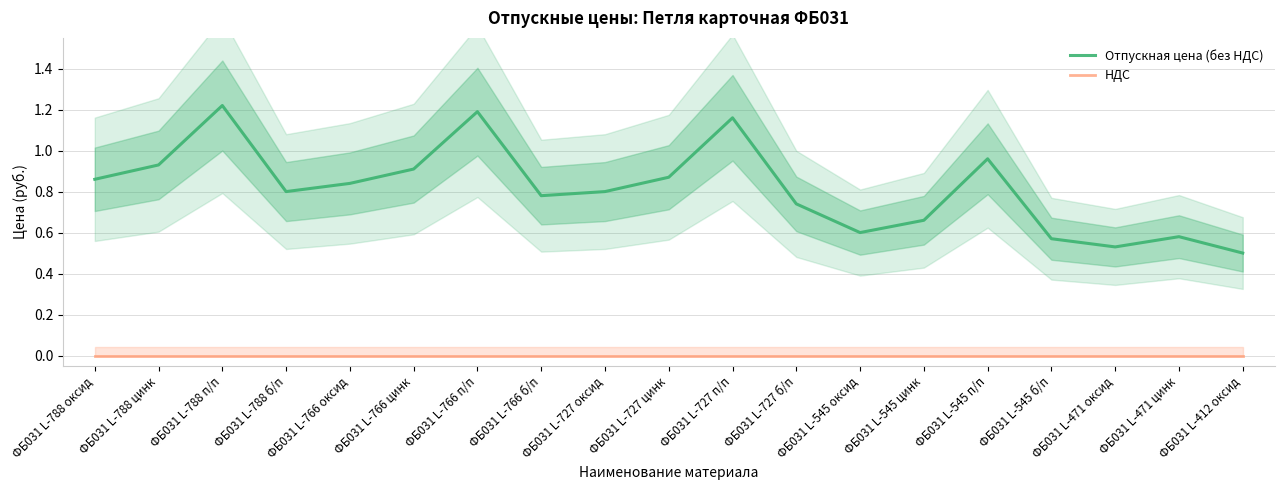

What is the difference between the Отпускная цена (без НДС) values at ФБ031 L-788 п/п and ФБ031 L-766 цинк?

0.3